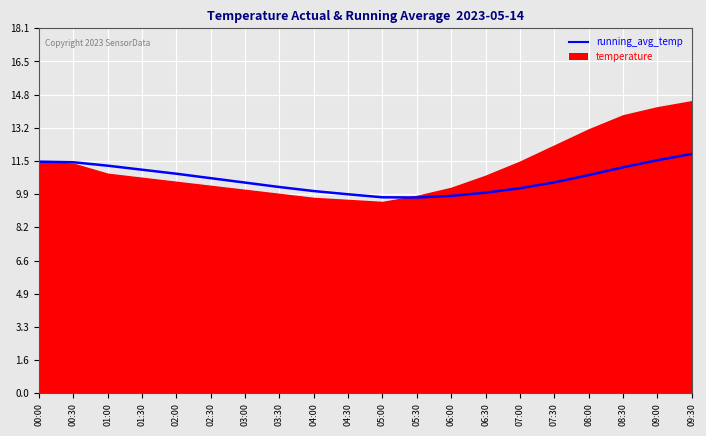

How many interior local valleys (lower than both neighbors) does the data have?

1